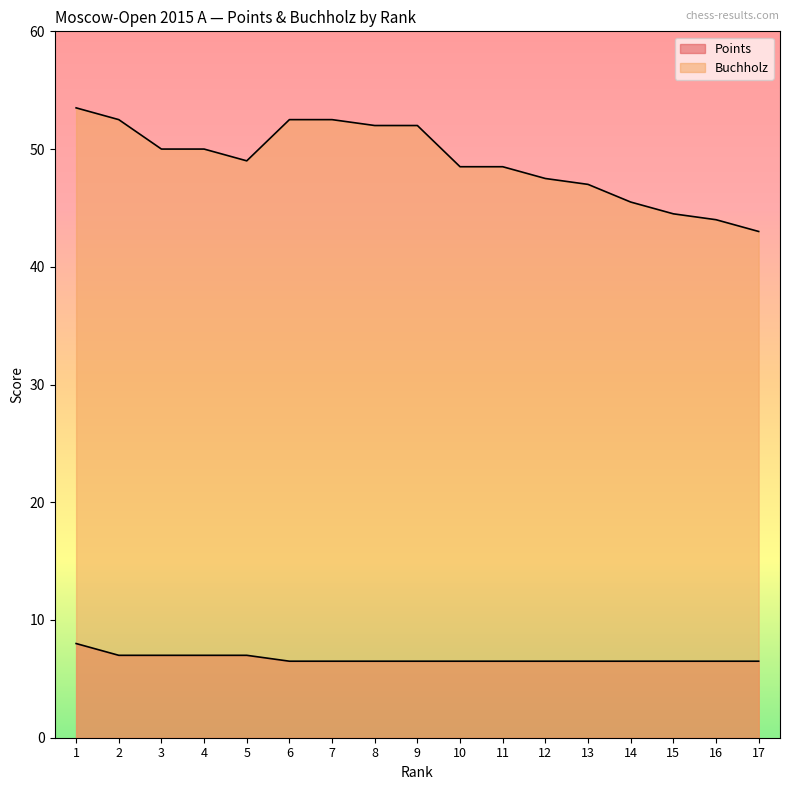

Reading right to left, what are all the values shown in this chart?

Points: 17=6.5	16=6.5	15=6.5	14=6.5	13=6.5	12=6.5	11=6.5	10=6.5	9=6.5	8=6.5	7=6.5	6=6.5	5=7.0	4=7.0	3=7.0	2=7.0	1=8.0
Buchholz: 17=43.0	16=44.0	15=44.5	14=45.5	13=47.0	12=47.5	11=48.5	10=48.5	9=52.0	8=52.0	7=52.5	6=52.5	5=49.0	4=50.0	3=50.0	2=52.5	1=53.5